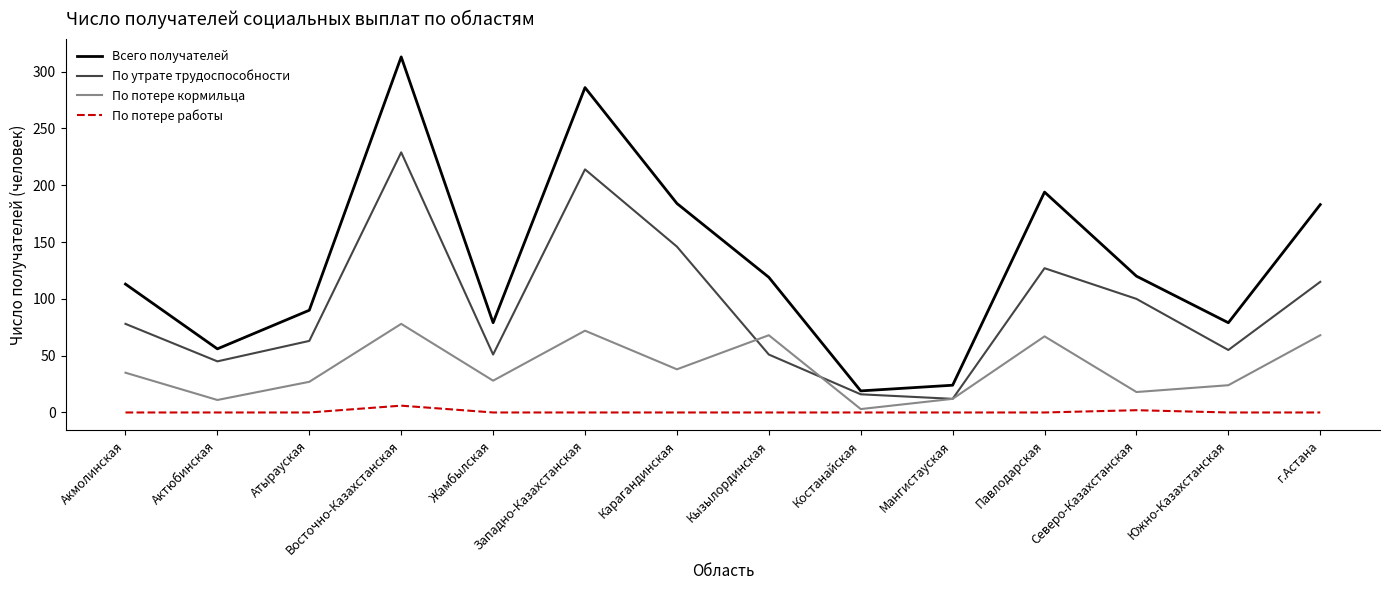

At how many categories does at least one series exceed 85?

9